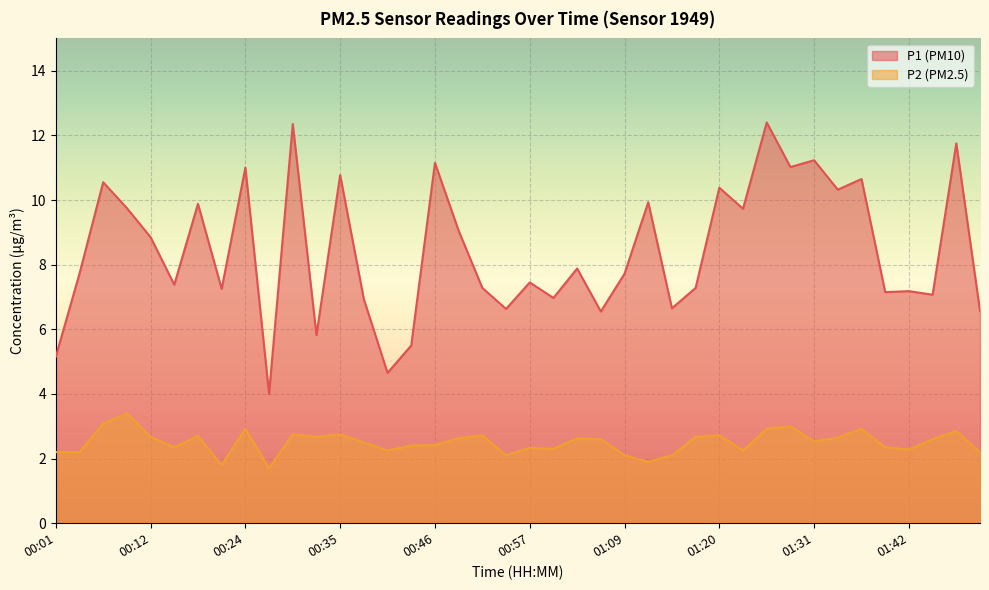

Where is P1 nearest to the value 8?

01:03